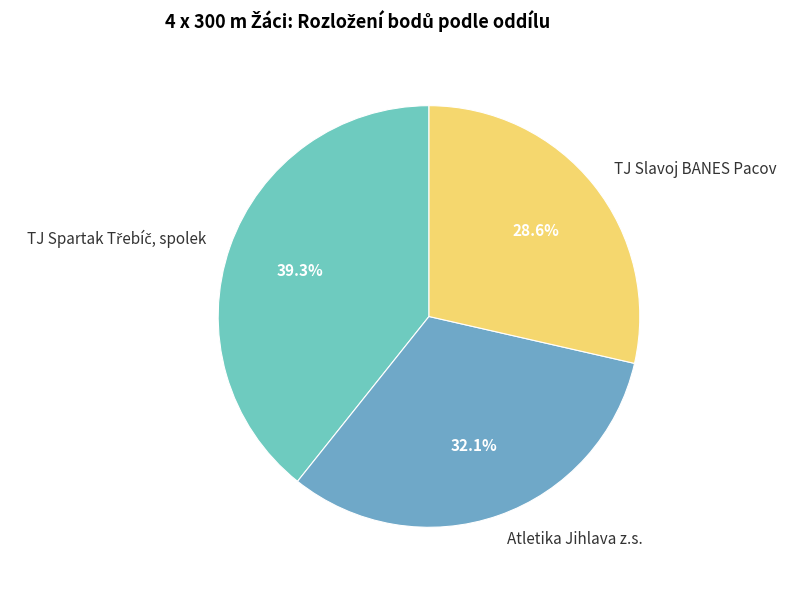

What portion of the pie excludes TJ Slavoj BANES Pacov?

71.4%